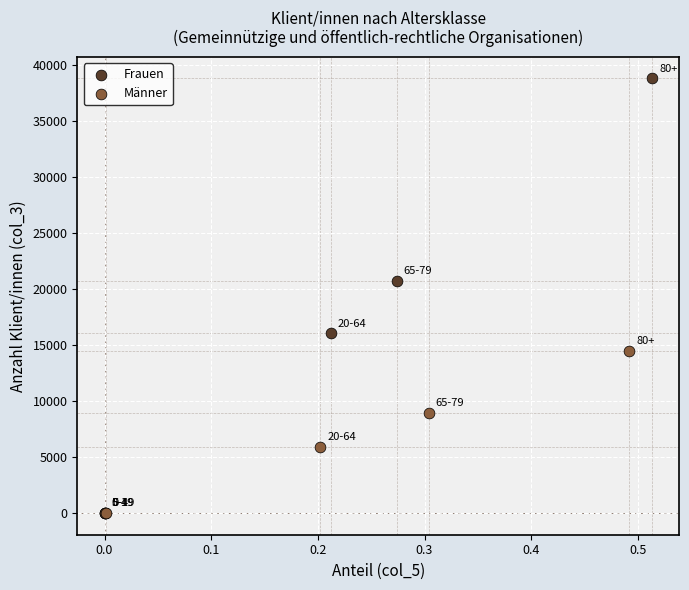

Which series contains the highest Y value?

Frauen